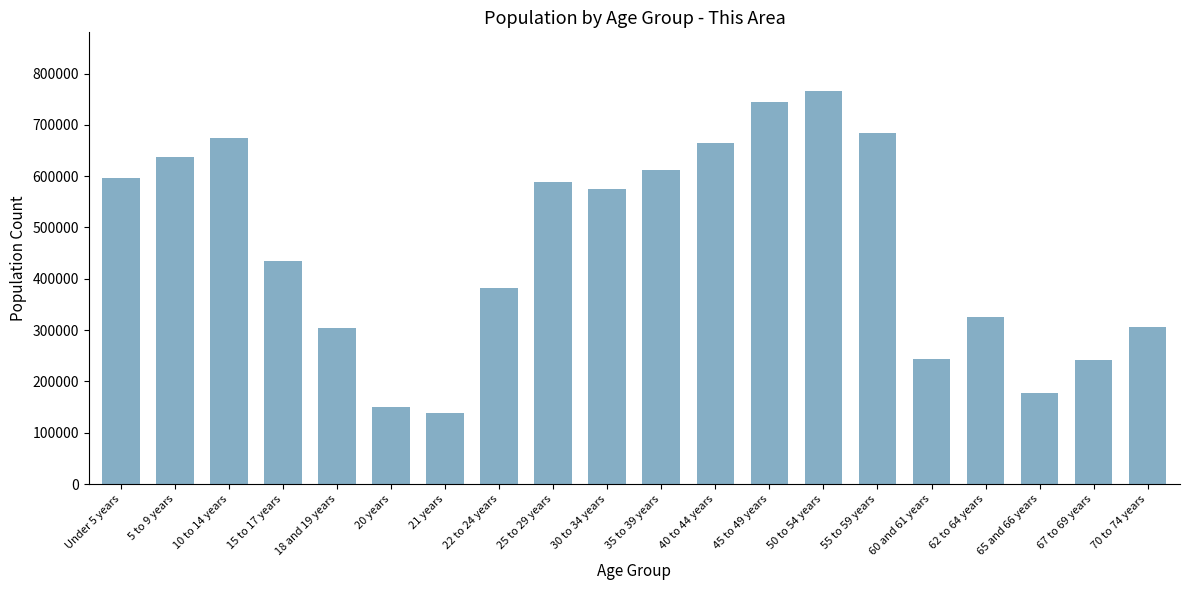

Is it true that the value at 5 to 9 years is 637784?

True